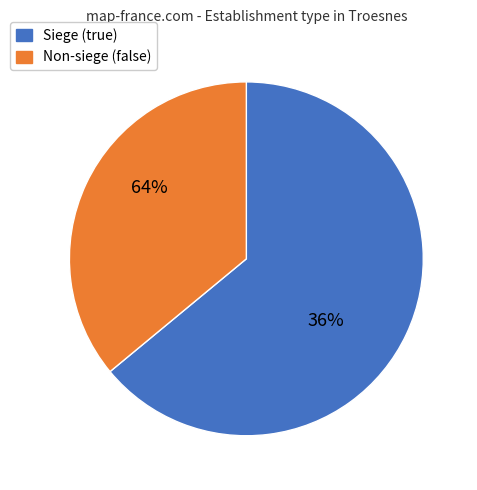

Is it true that true is 64% of the pie?

True